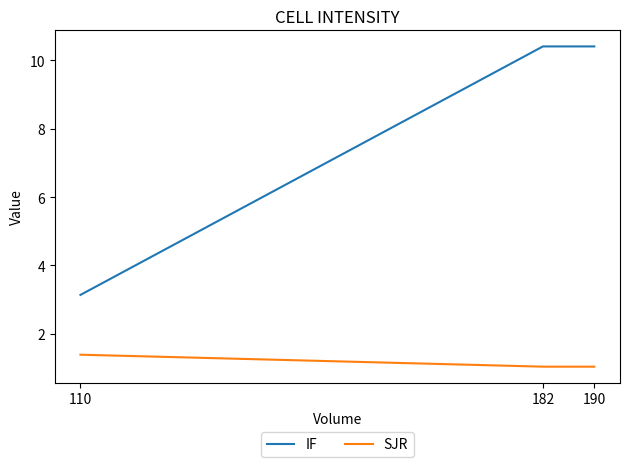

Which series has the largest range (max minus min)?

IF